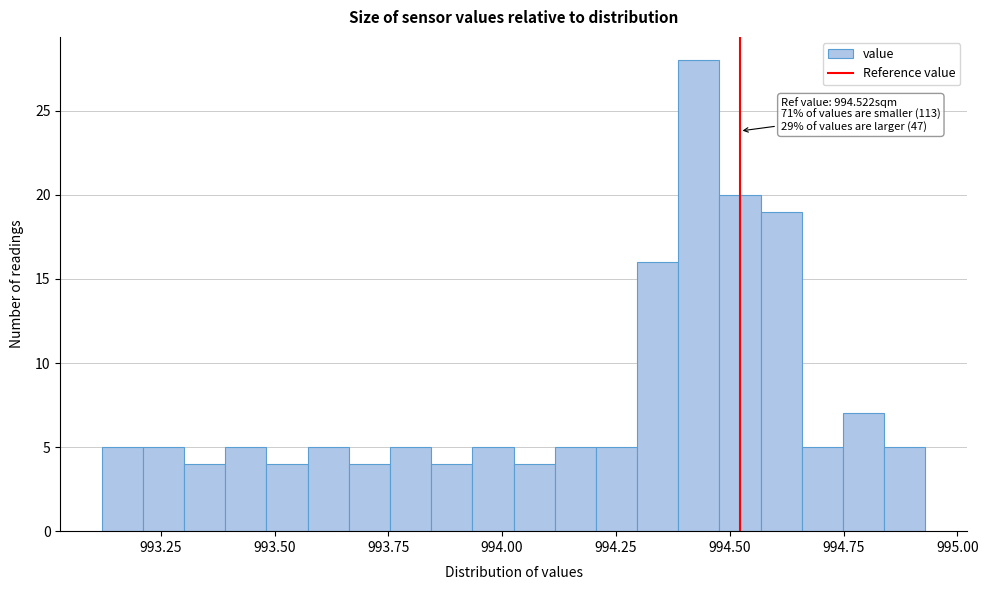

Around what value on the x-axis is the tallest bar? Give the approximate position of its centre, as read against the axis.

994.45